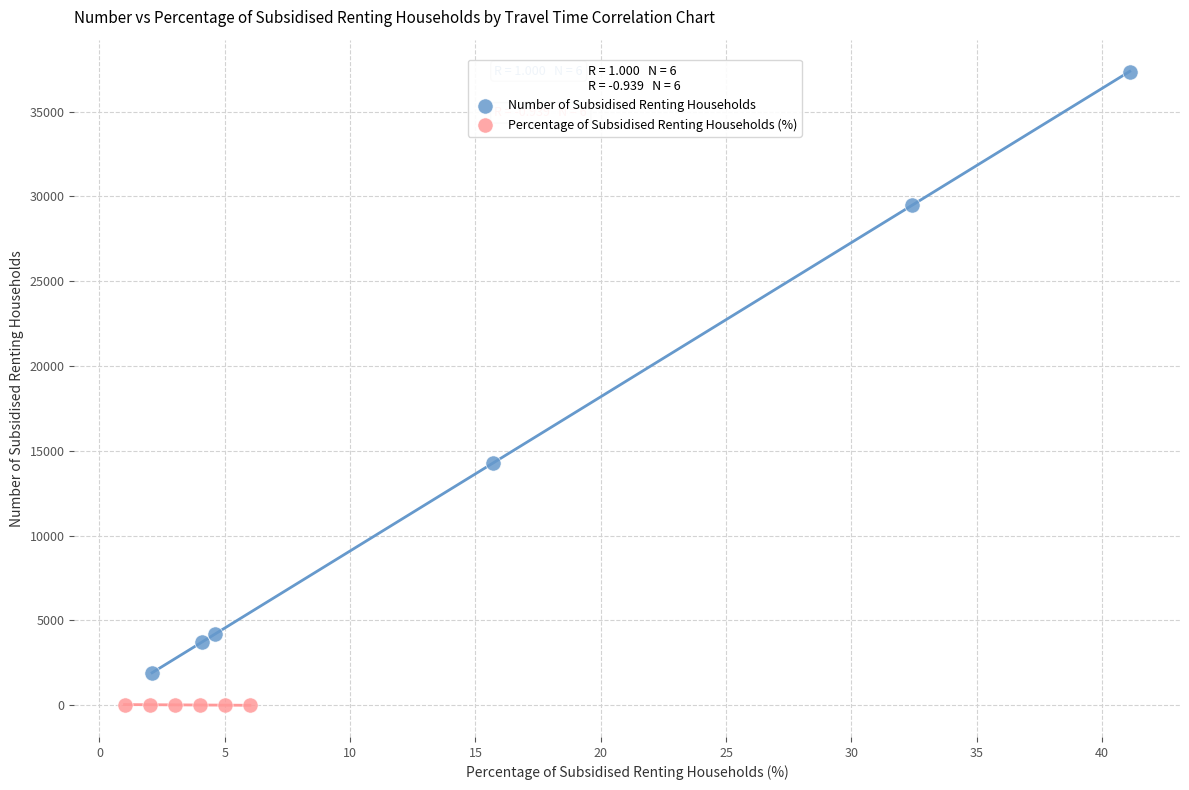

Which series reaches the minimum Y coordinate?

Percentage of Subsidised Renting Households (%)